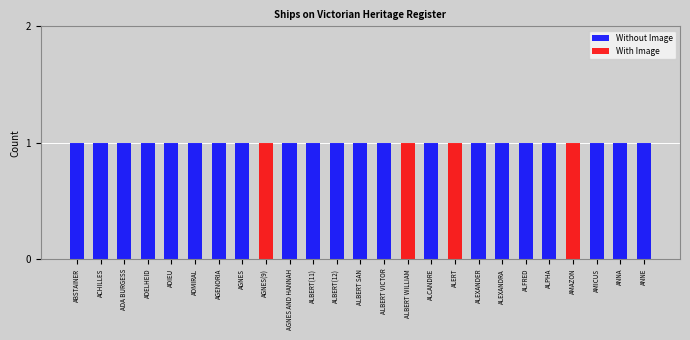

The Without Image series shows 1 at ALBERT SAN. True or false?

True